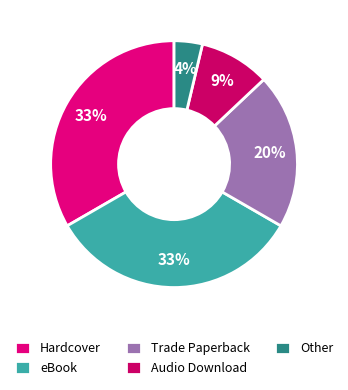

What percentage is the Trade Paperback slice, to the nearest percent?

20%